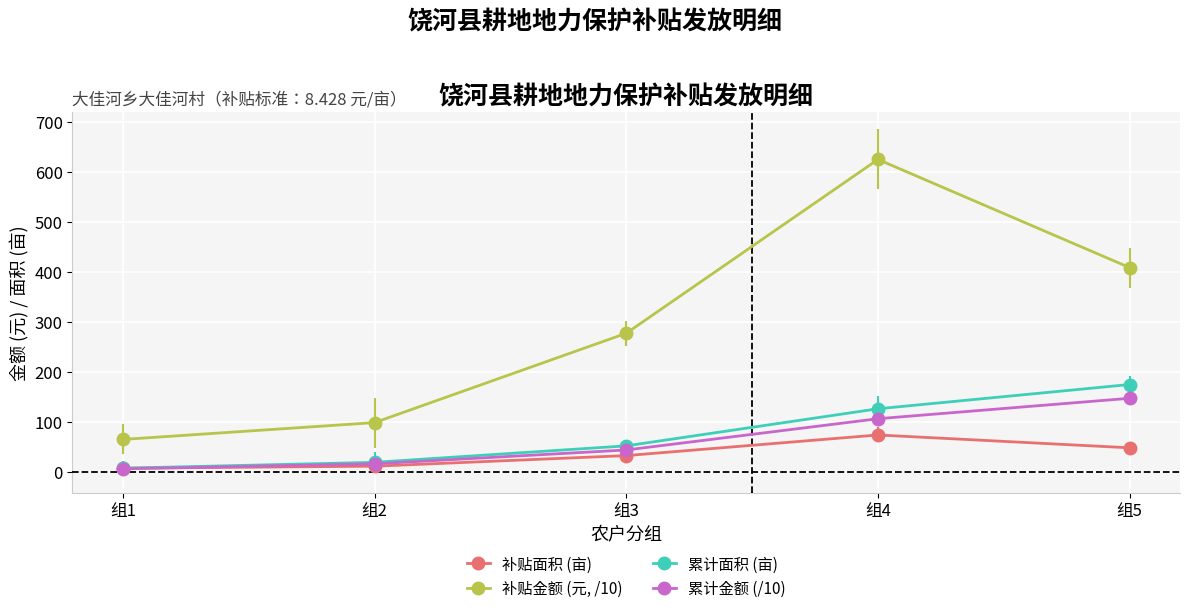

How many data points in 累计金额 (/10) are above 44?

3